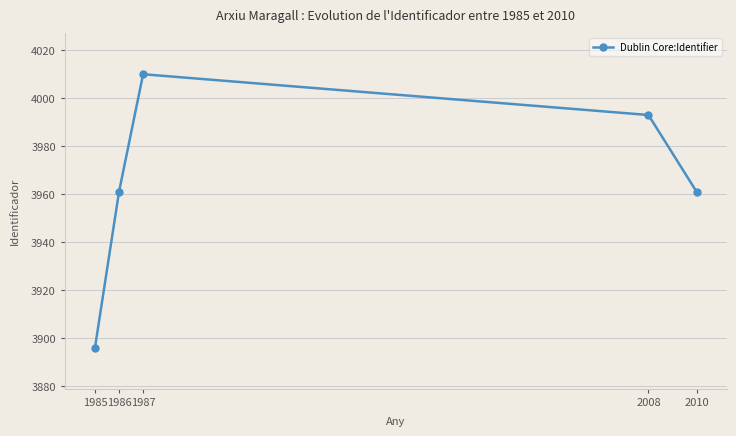

What is the minimum value shown in the chart?

3896